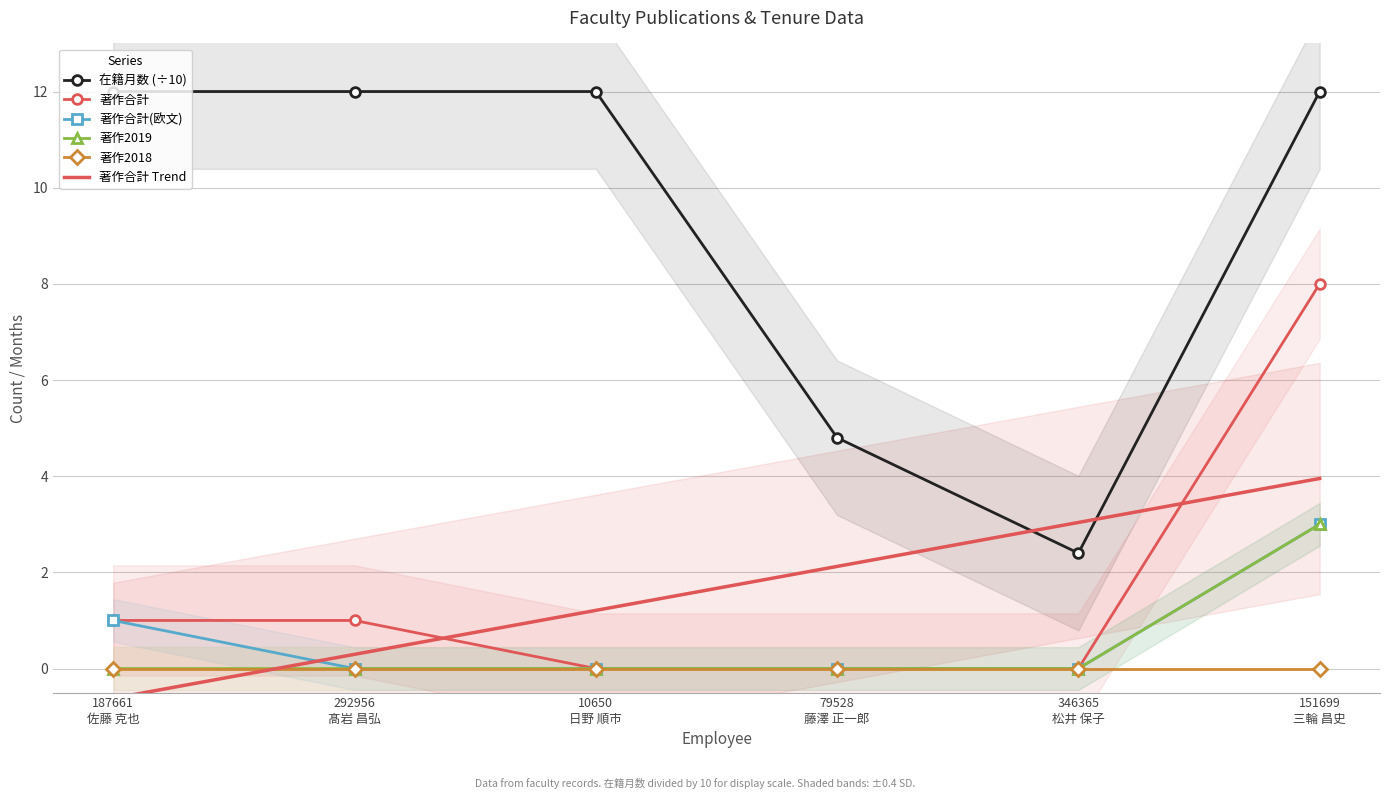

True or false: 在籍月数 (÷10) has more than 1 interior local peaks.

False